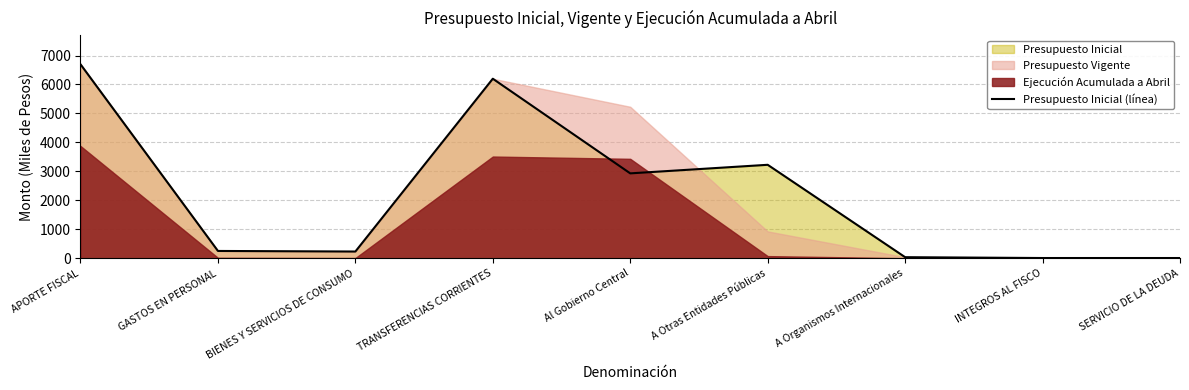

What is the difference between the maximum and minimum values?

6687